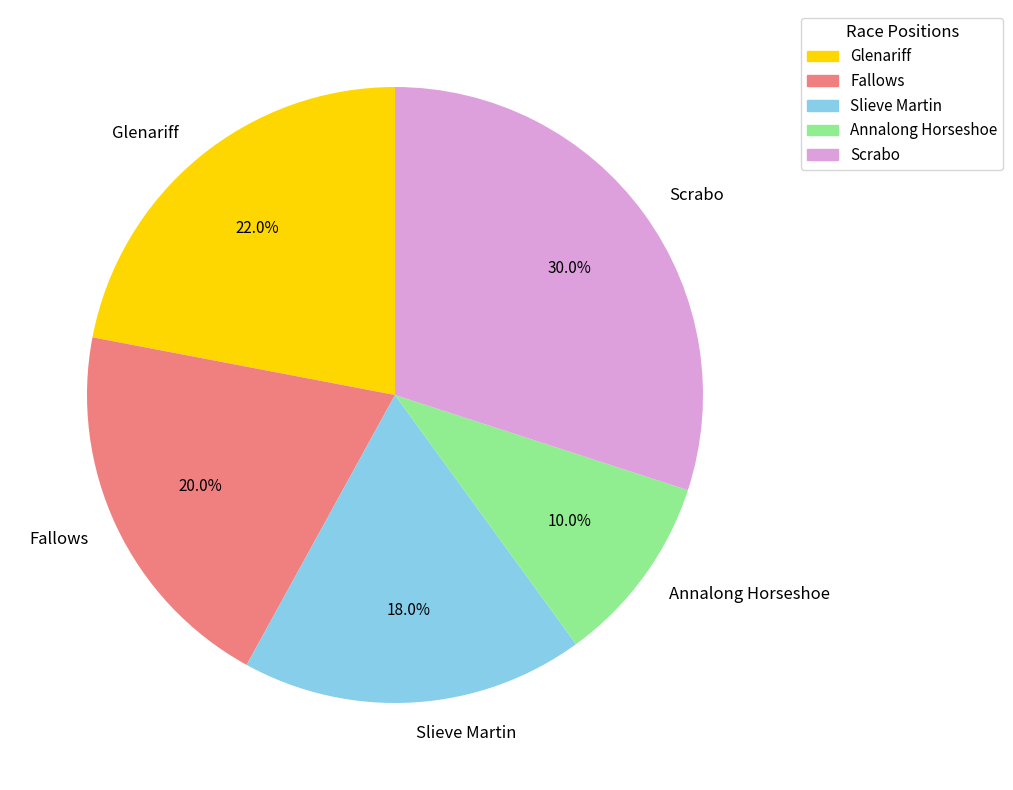

What percentage is the Fallows slice, to the nearest percent?

20%